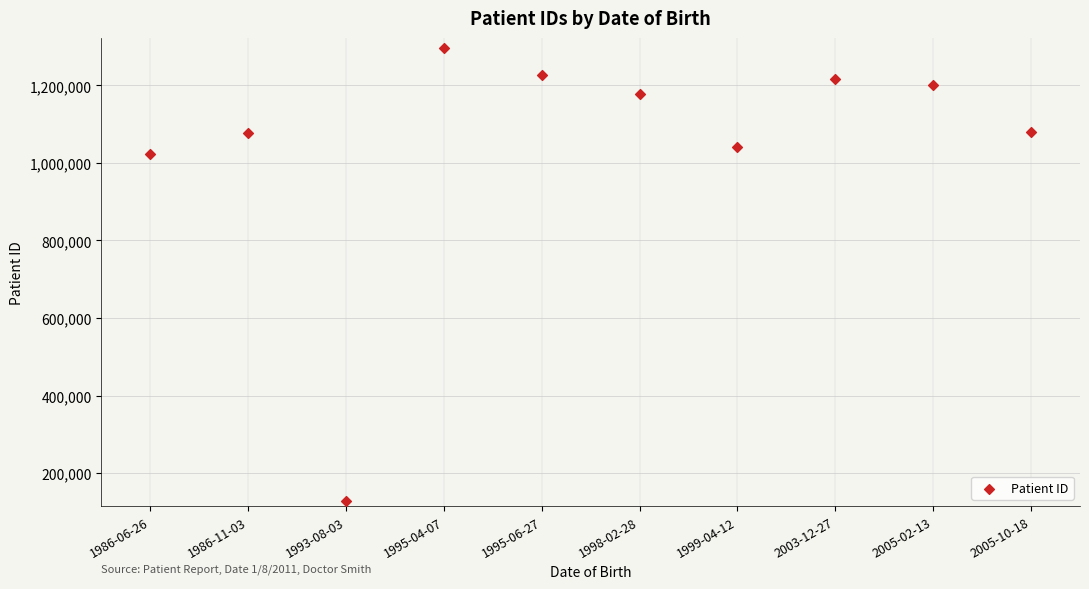

What is the average Y value?

1046755